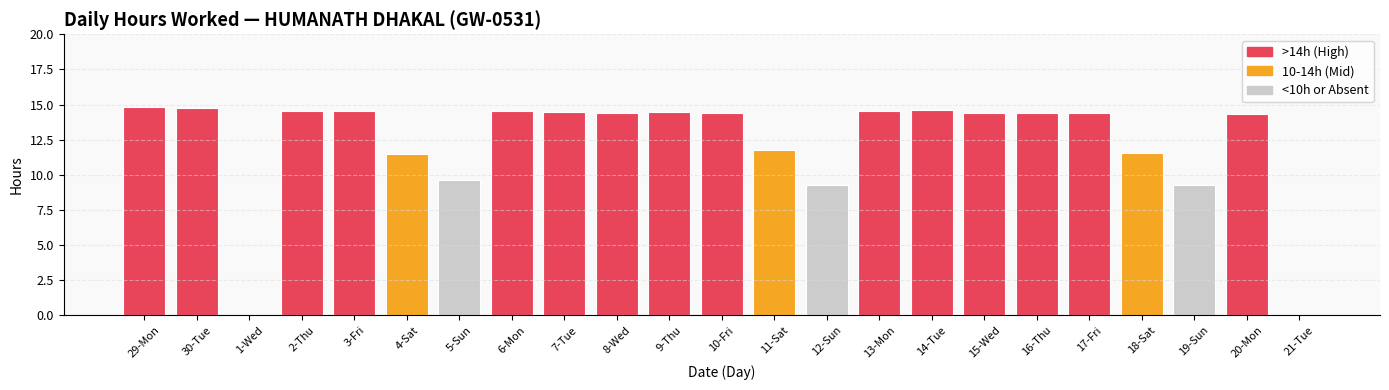

What is the sum of all values?

280.6